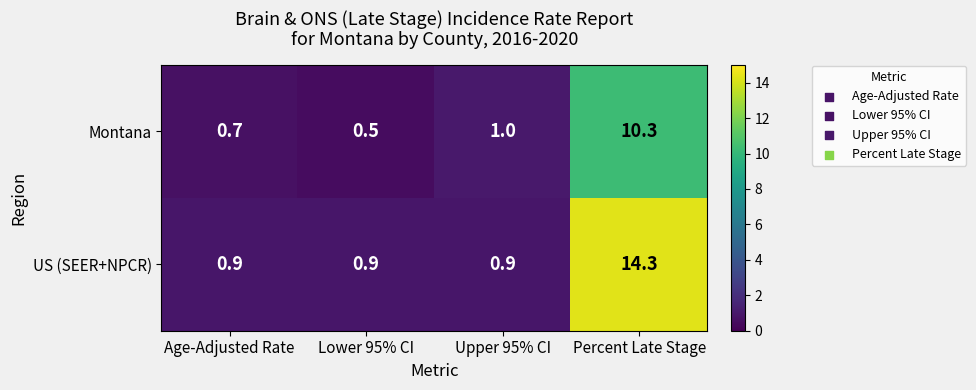

The value of Montana at Upper 95% CI is 1.7. True or false?

False